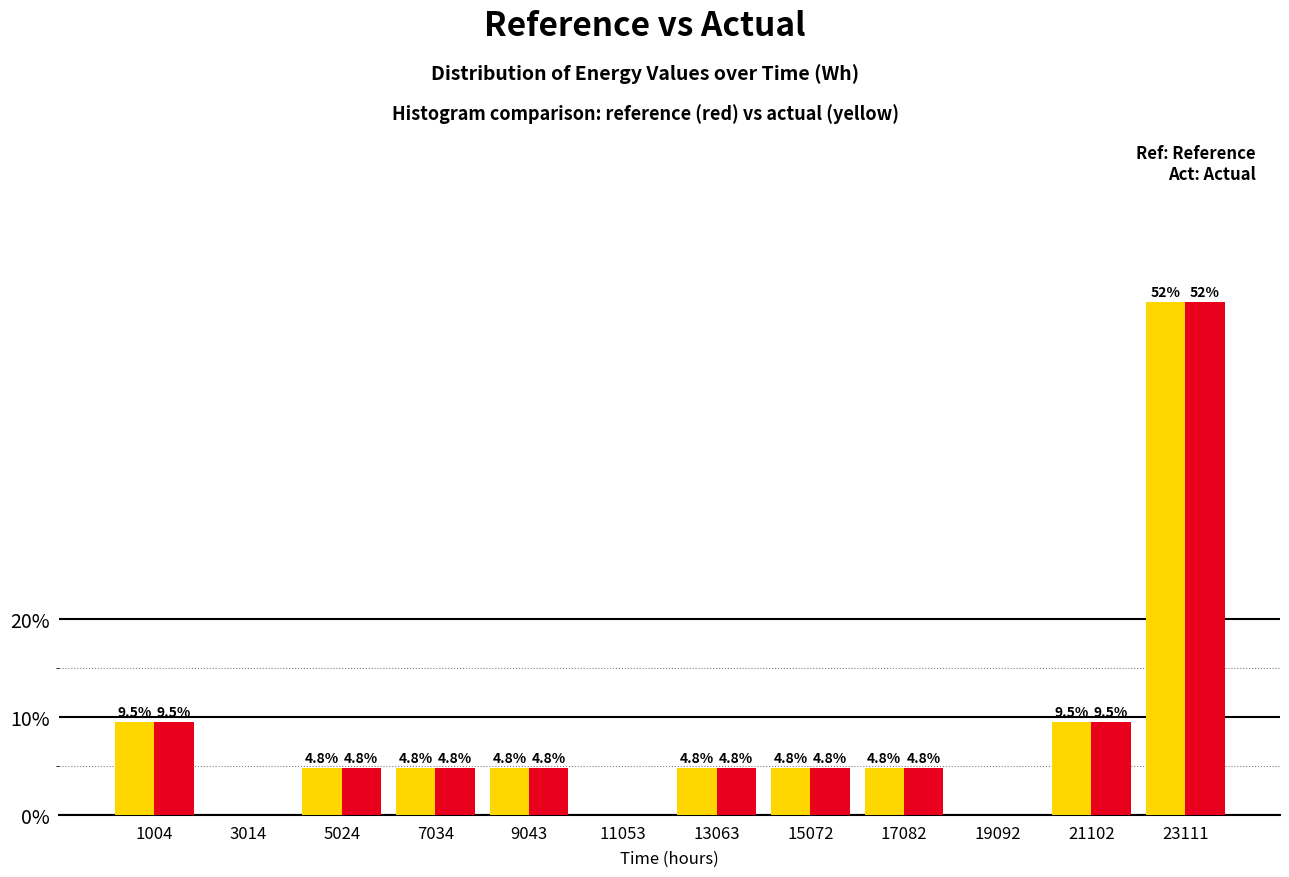

Reading right to left, extract all data points from this chart.

actual: 23111=52.4	21102=9.5	19092=0.0	17082=4.8	15072=4.8	13063=4.8	11053=0.0	9043=4.8	7034=4.8	5024=4.8	3014=0.0	1004=9.5
reference: 23111=52.4	21102=9.5	19092=0.0	17082=4.8	15072=4.8	13063=4.8	11053=0.0	9043=4.8	7034=4.8	5024=4.8	3014=0.0	1004=9.5